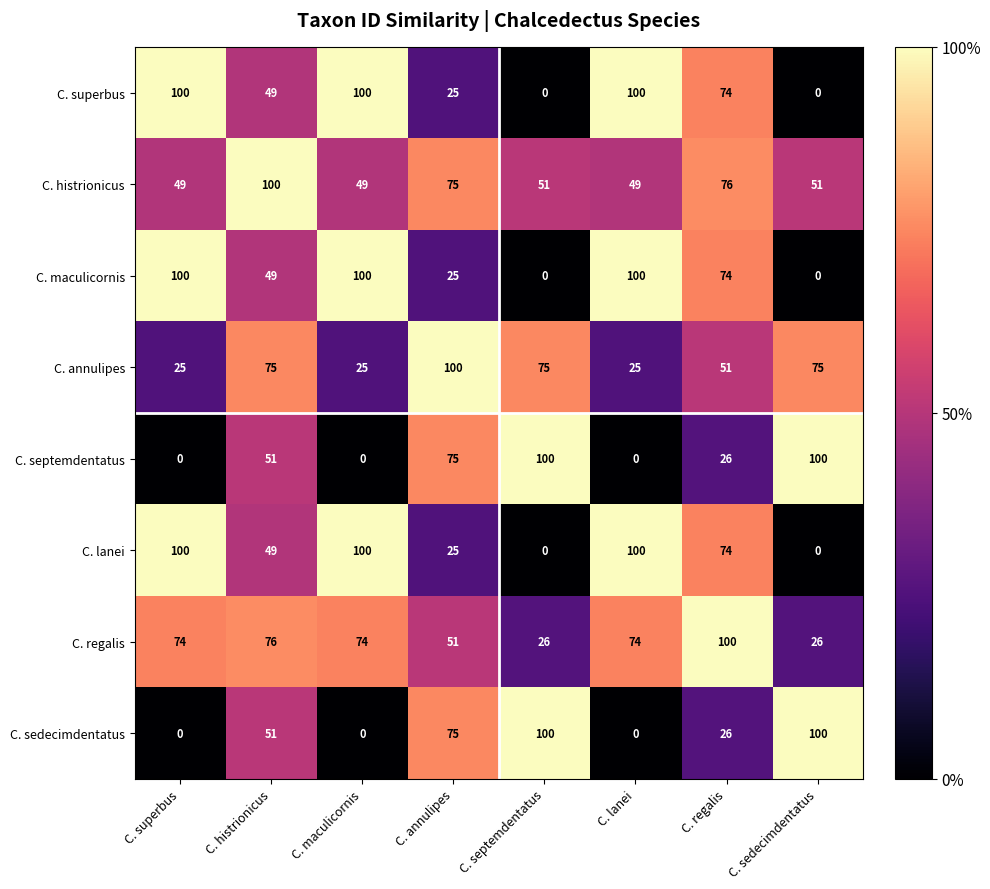

What is the difference between the maximum and minimum values in the C. annulipes series?

75